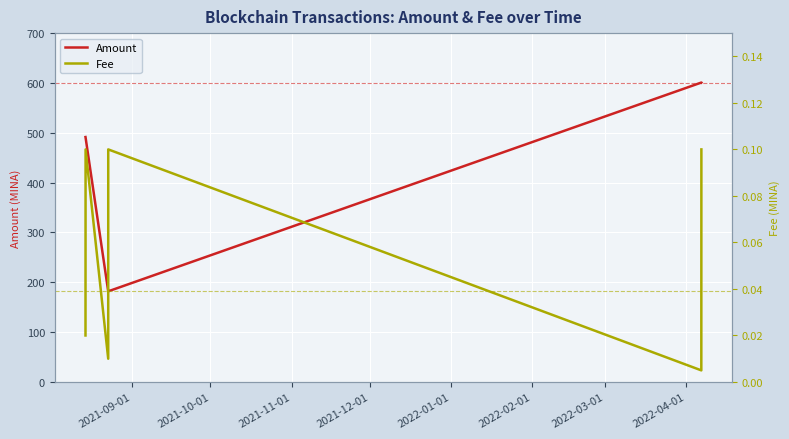

What is the highest value of the Amount series?

600.8